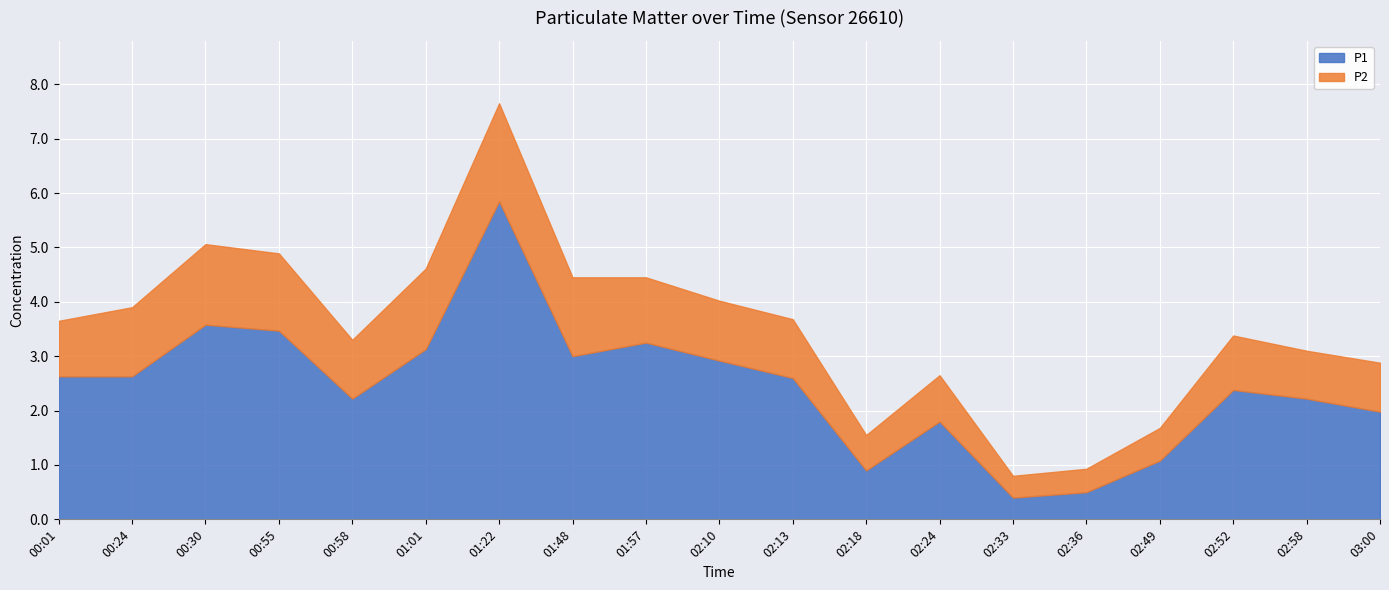

In P2, how many points are higher than both neighbors (excluding endpoints)?

4